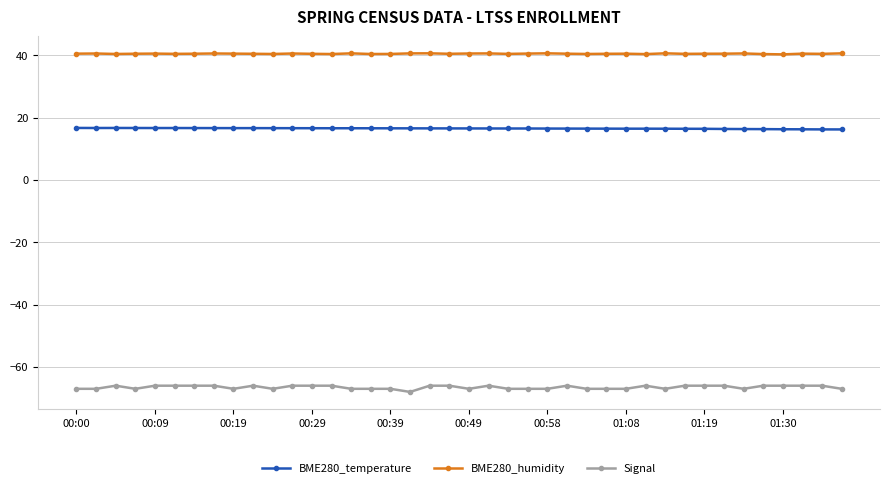

Count the number of categories in the chart.

40